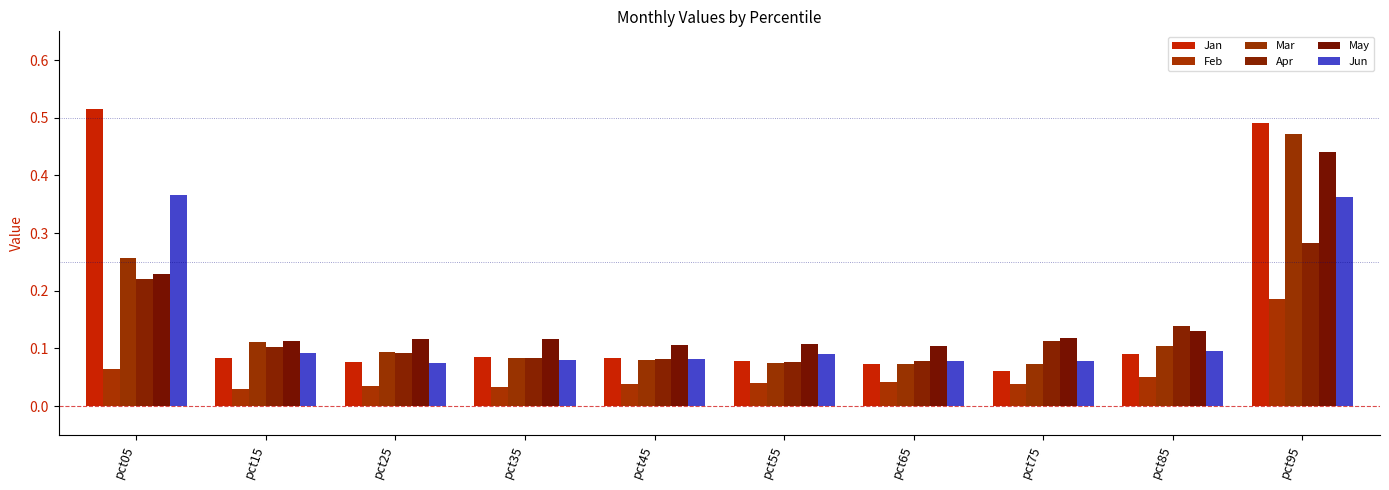

Rank the series by their maximum value, from lowest to highest.

Feb, Apr, Jun, May, Mar, Jan